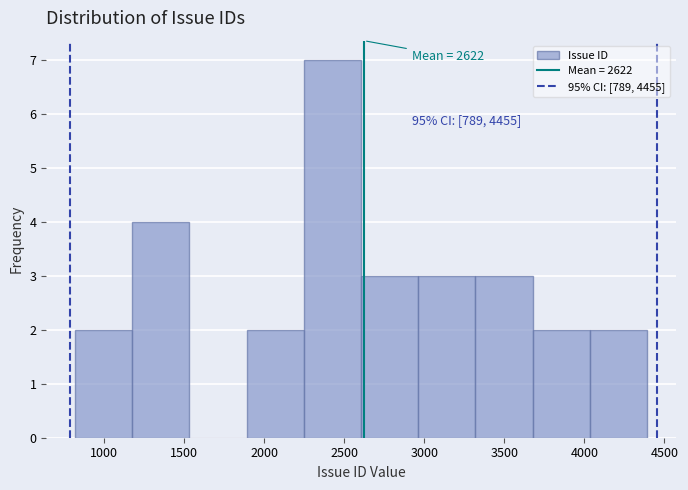

Over which range of the x-axis is the bar tallest?

2250 to 2600